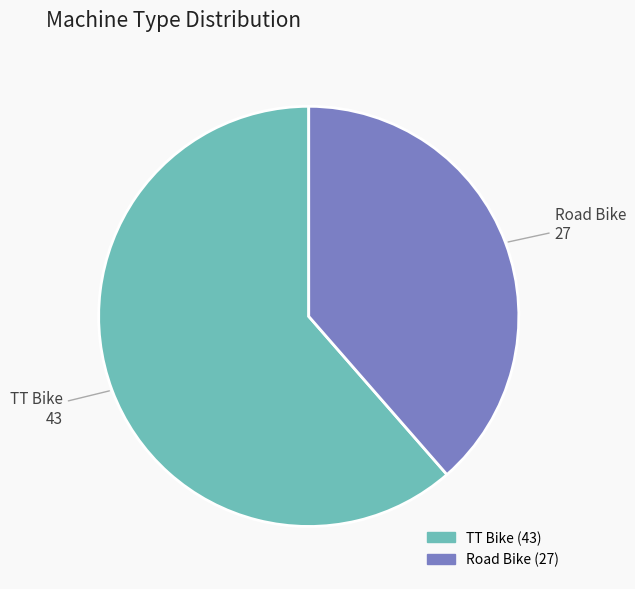

What is the smallest slice in the pie chart?

Road Bike